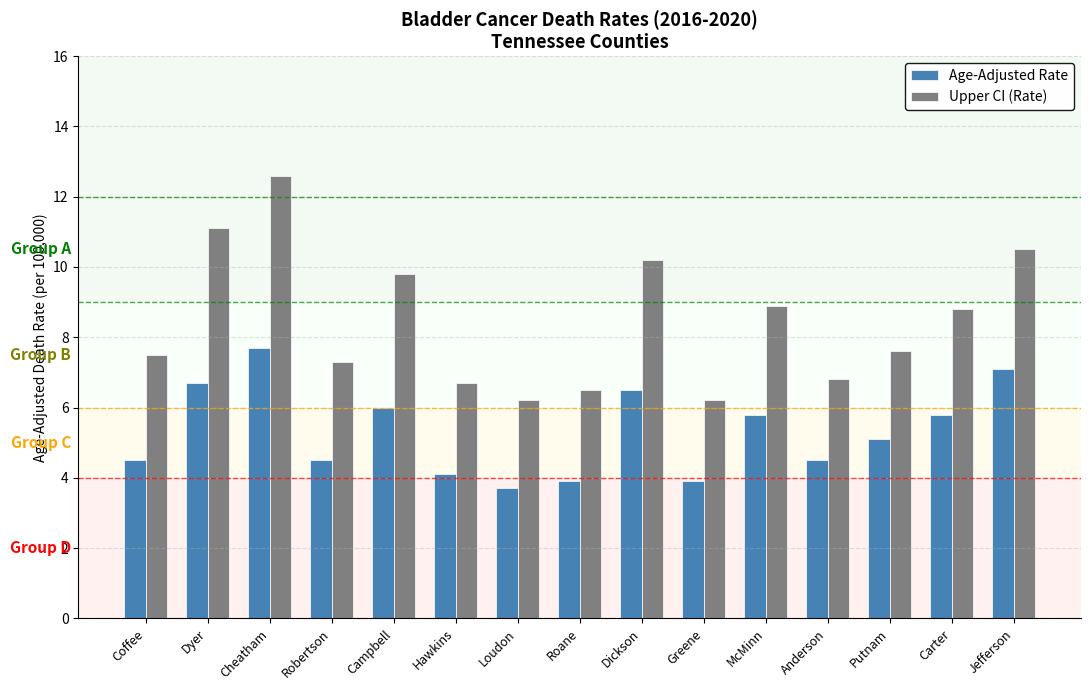

At which category does the chart reach its peak across all series?

Cheatham